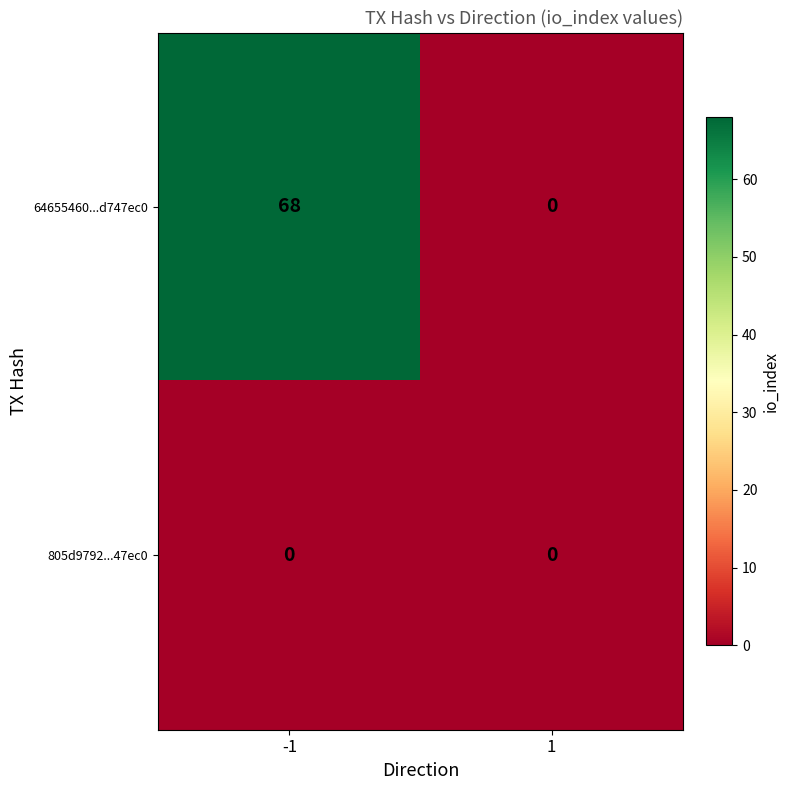

Between -1 and 1, which series saw the biggest shift?

64655460...d747ec0